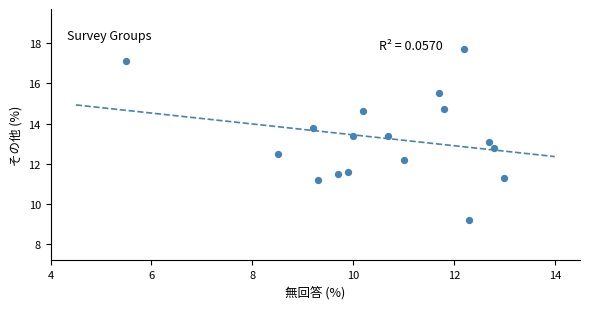

What is the range of Y values (max minus min)?

8.5